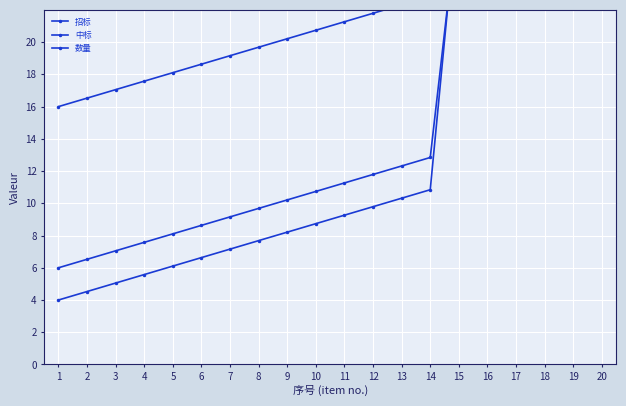

What is the value of the 中标 point at the 9th from the left?

10.2